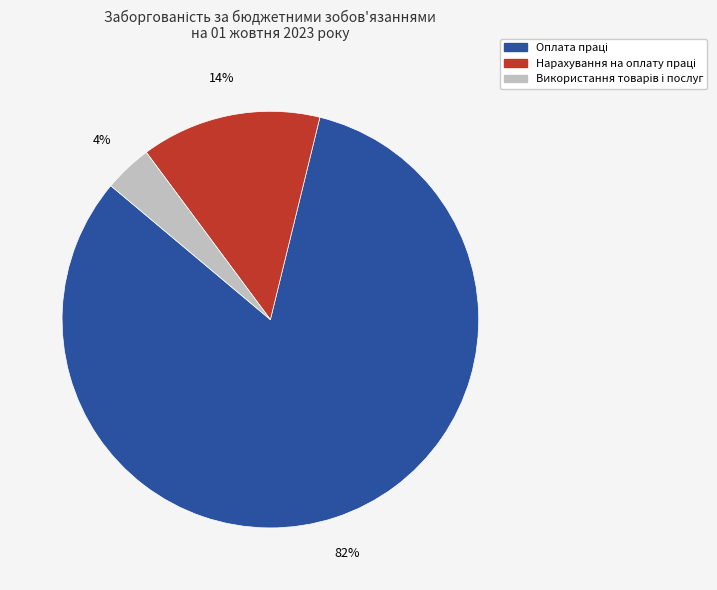

How many segments does this pie chart have?

3